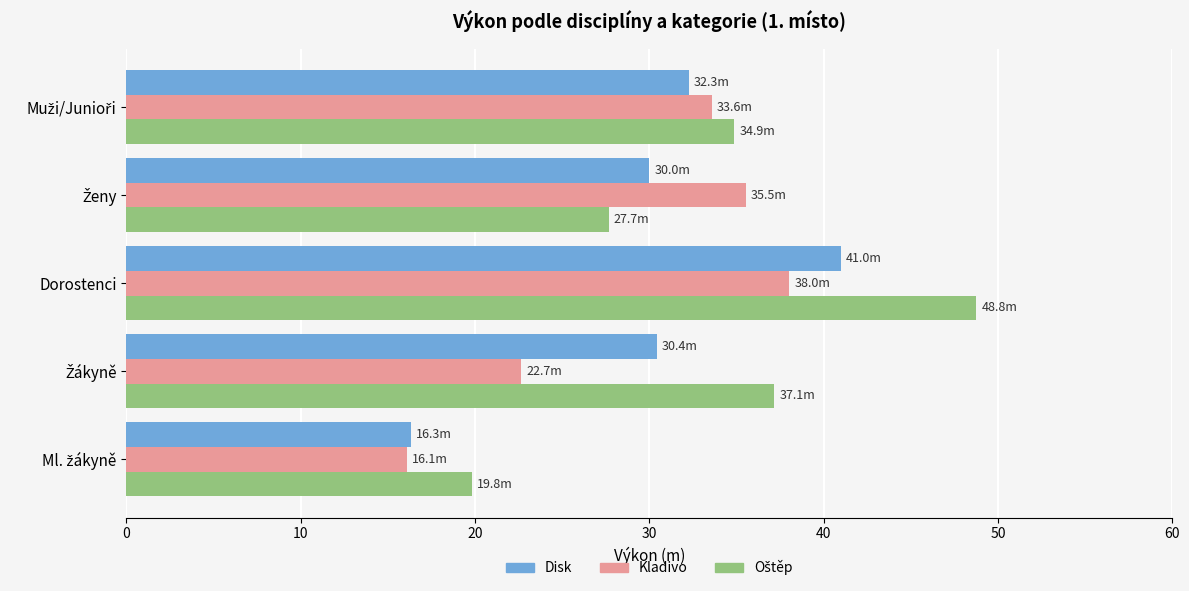

The Kladivo series shows 38.0 at Dorostenci. True or false?

True